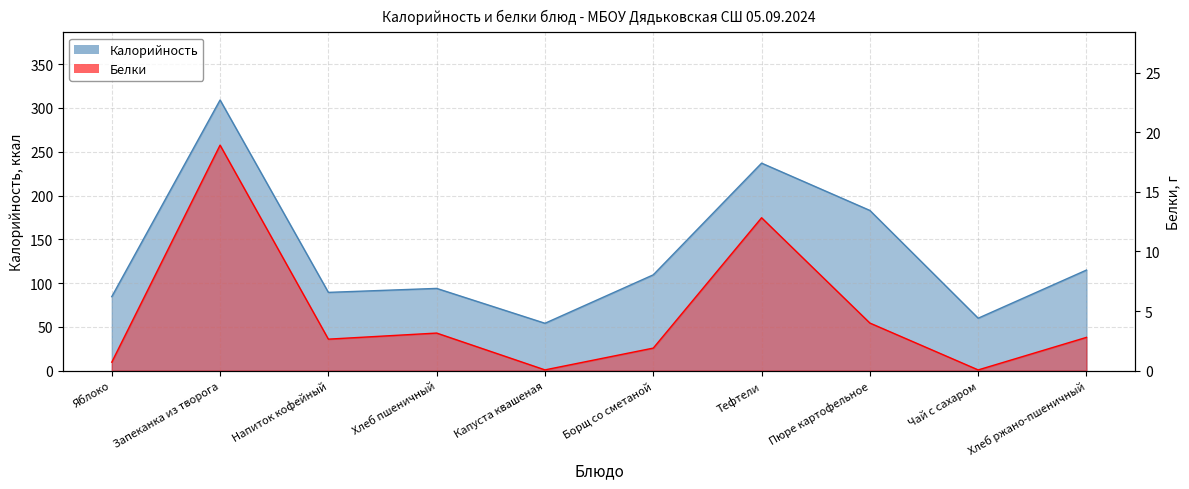

Where does the Калорийность series first go above 109?

Запеканка из творога